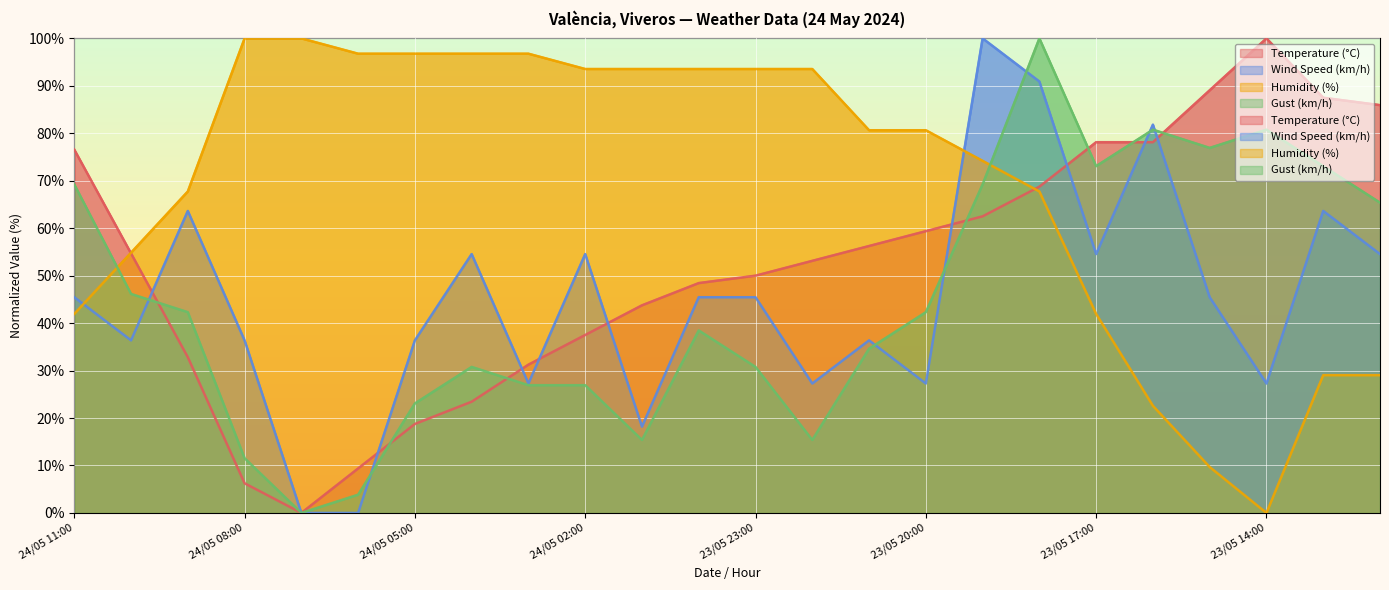

Between 24/05 01:00 and 23/05 20:00, which series saw the biggest shift?

Gust (km/h)